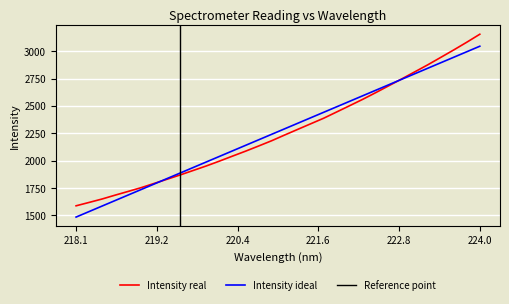

Reading right to left, extract all data points from this chart.

3156.1	3083.2	3012.8	2944.6	2876.6	2812.2	2747.8	2684.9	2622.2	2561.1	2503.1	2445.6	2388.3	2337.1	2286.0	2234.6	2182.2	2134.2	2087.0	2042.0	1996.4	1952.5	1911.5	1870.6	1831.5	1792.7	1754.1	1719.4	1685.4	1650.2	1618.8	1587.8